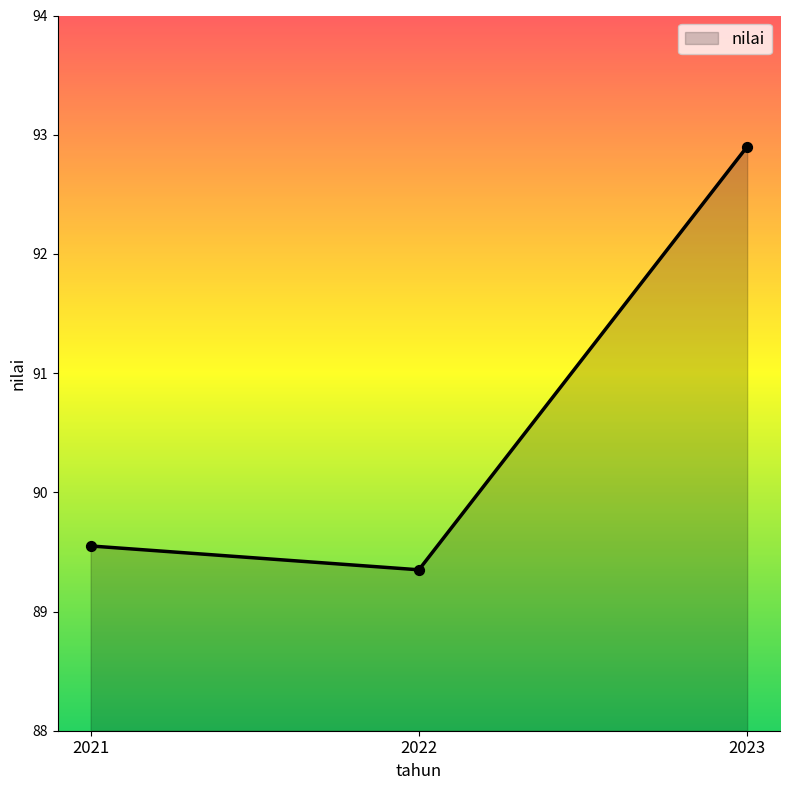

Which has a higher value, 2022 or 2021?

2021